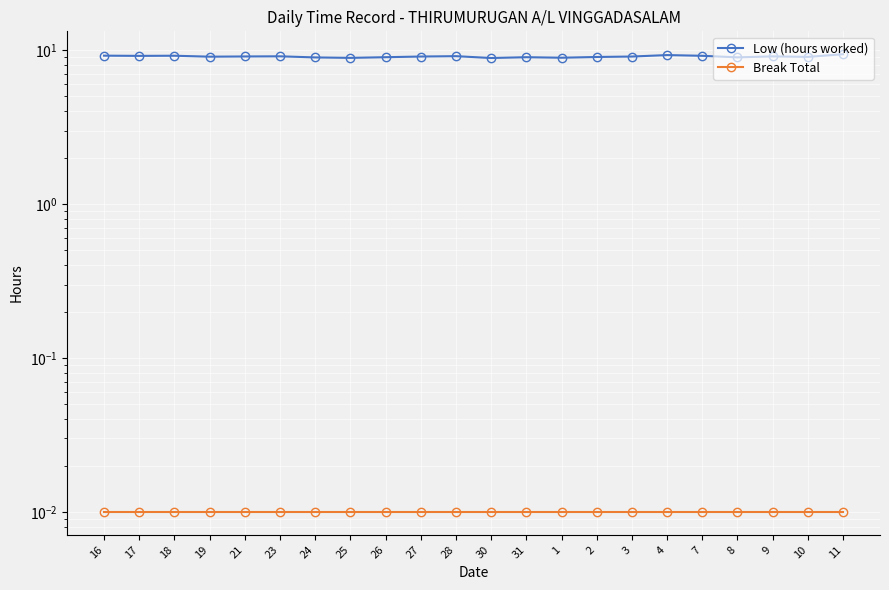

What are all the series names shown in the legend?

Low (hours worked), Break Total